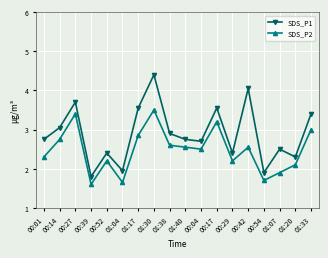

At which label does SDS_P1 first exceed 2?

00:01